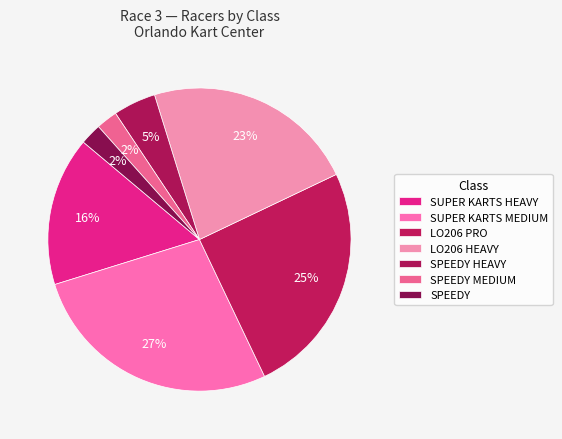

Rank the categories by value from lowest to highest.

SPEEDY MEDIUM, SPEEDY, SPEEDY HEAVY, SUPER KARTS HEAVY, LO206 HEAVY, LO206 PRO, SUPER KARTS MEDIUM